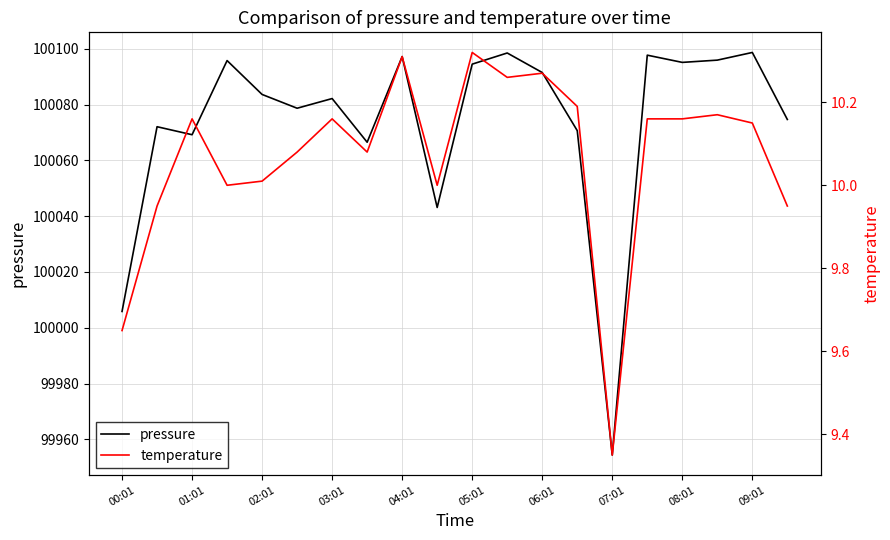

The pressure series shows 100094.5 at 05:01. True or false?

True